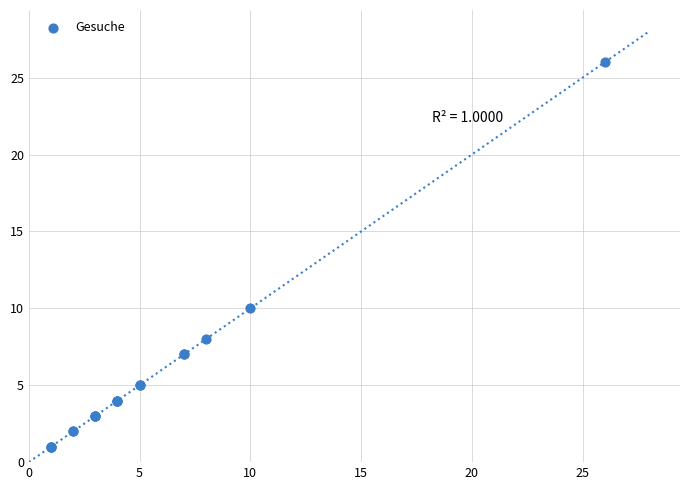

What Y value in the scatter plot is closest to 13?

10